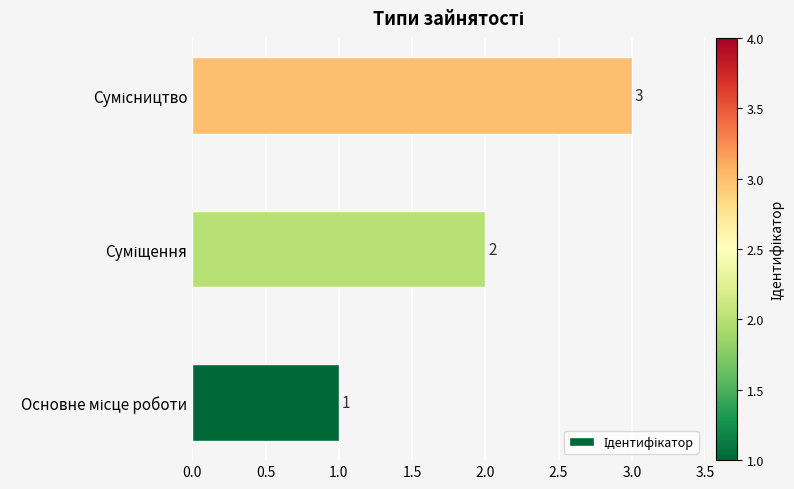

Count the number of categories in the chart.

3